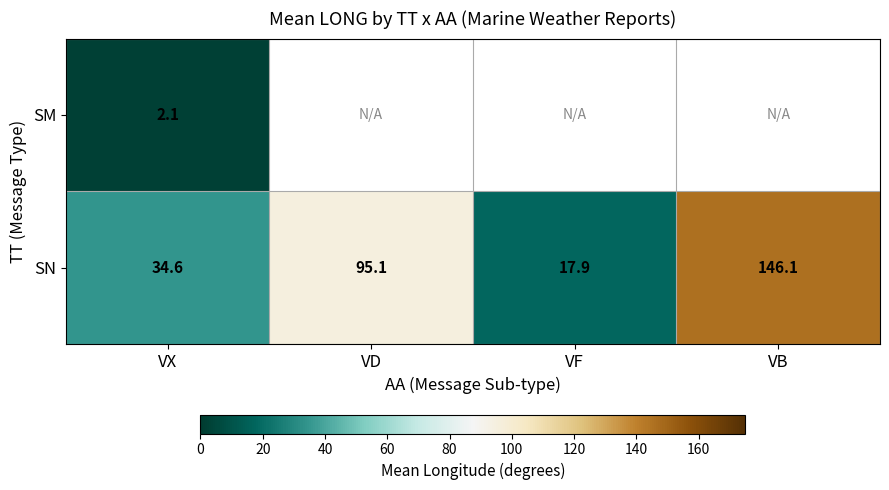

Rank the categories by SN value from highest to lowest.

VB, VD, VX, VF